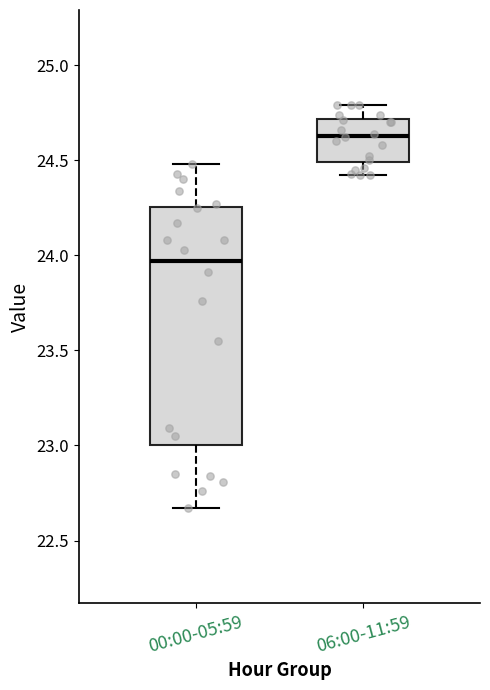

Reading left to right, transcribe this box plot: for each box, give where its median line is, the range the box spans, and where its two whiskers end, as read against the y-axis. The values are not printed on the chart, so give them approximately, as read against the axis.

00:00-05:59: median 23.95, box 23.00 to 24.25, whiskers 22.65 to 24.50
06:00-11:59: median 24.65, box 24.50 to 24.70, whiskers 24.40 to 24.80